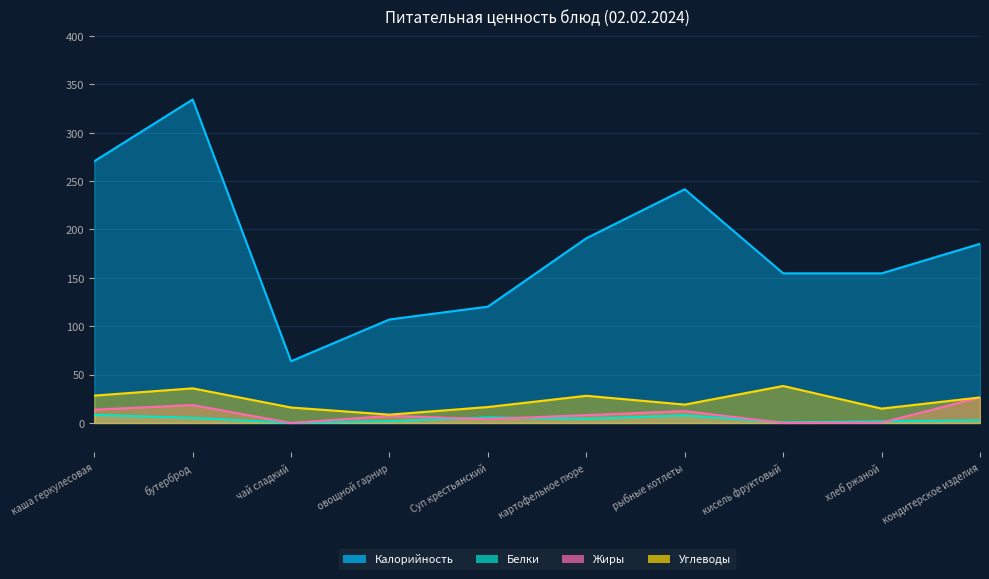

Which category has the highest value across all series?

бутерброд